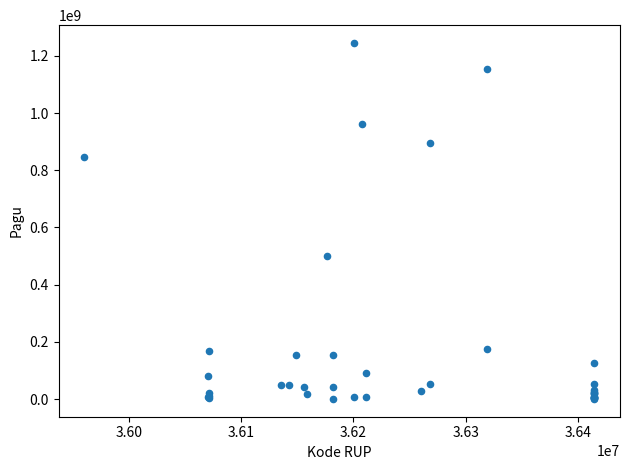

What Y value in the scatter plot is closest to 622840000?

499932000